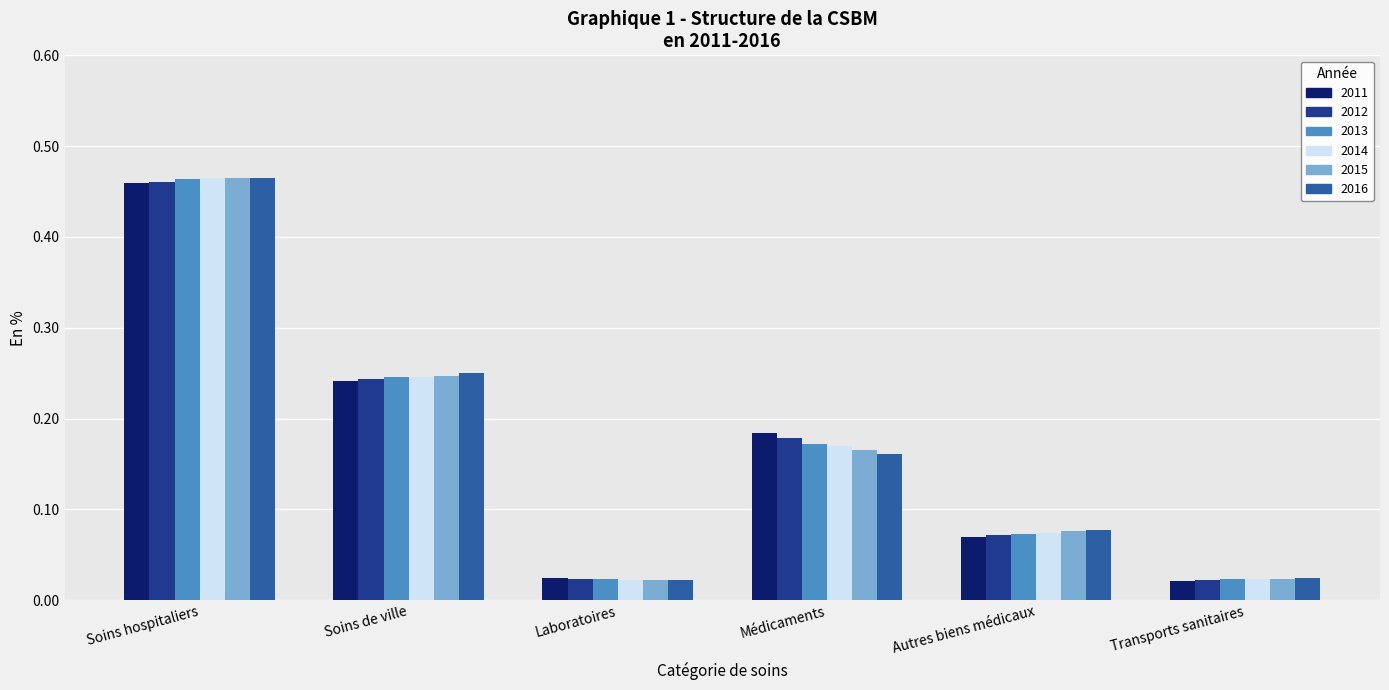

Which series has the largest range (max minus min)?

2015